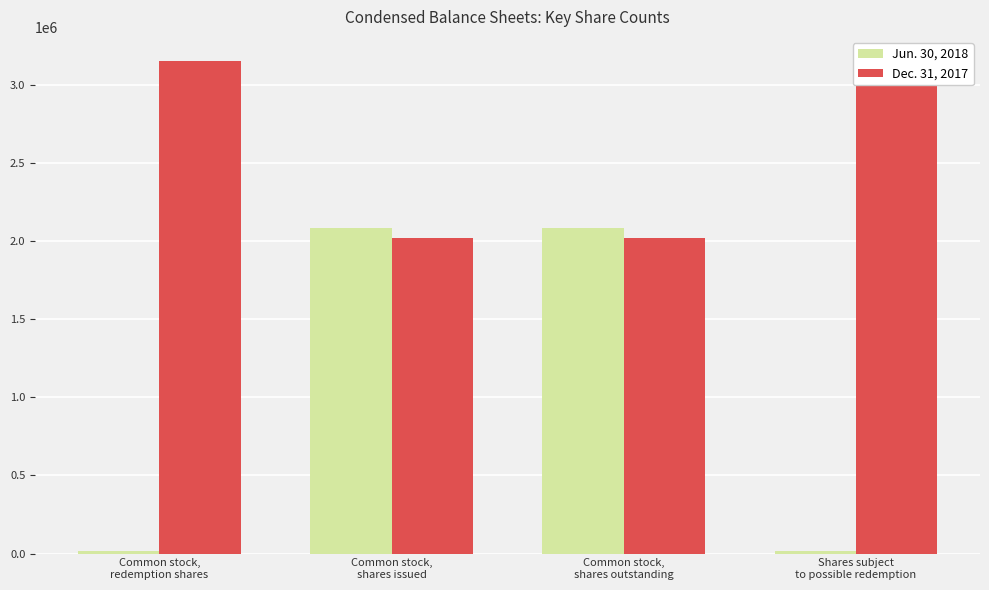

What is the label of the 1st bar from the right?

Shares subject
to possible redemption